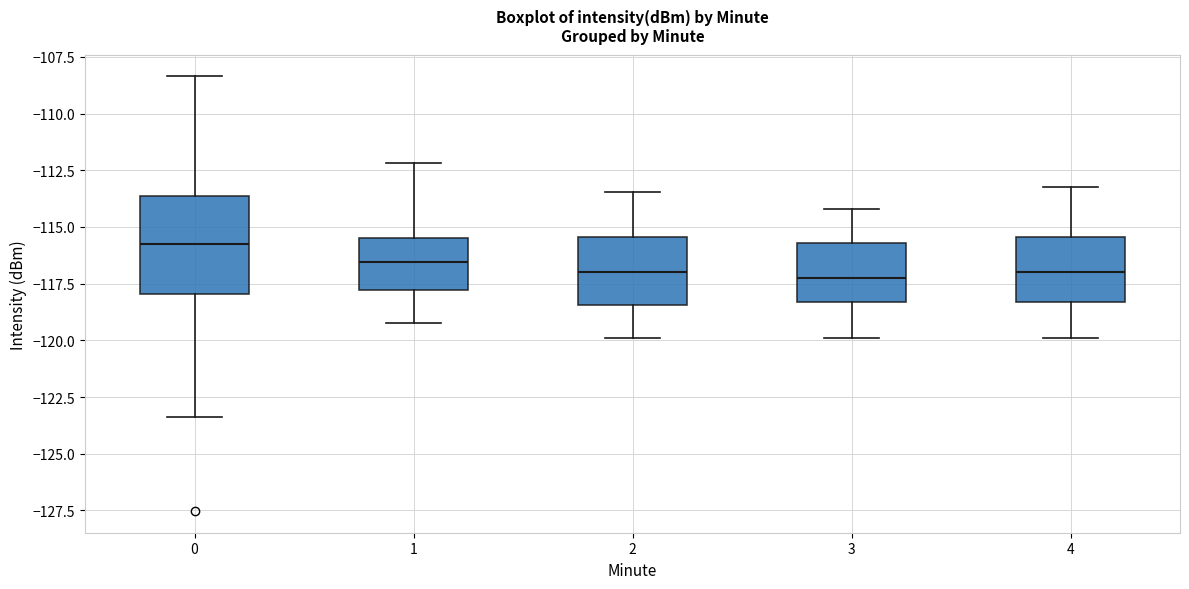

Where does the lower whisker of the box at x = 0 end on the y-axis? The values are not printed on the chart, so give them approximately, as read against the axis.

-123.5